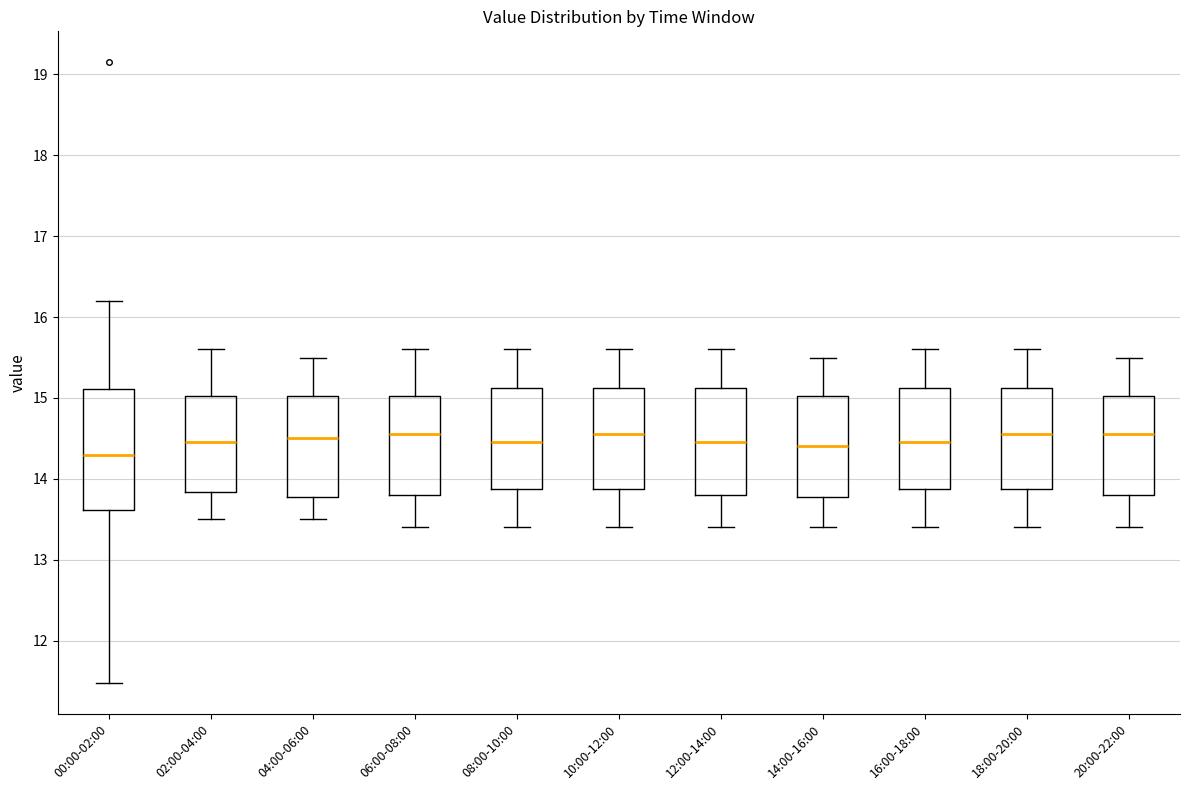

Reading left to right, transcribe this box plot: for each box, give where its median line is, the range the box spans, and where its two whiskers end, as read against the y-axis. The values are not printed on the chart, so give them approximately, as read against the axis.

00:00-02:00: median 14.3, box 13.6 to 15.1, whiskers 11.5 to 16.2
02:00-04:00: median 14.5, box 13.8 to 15.0, whiskers 13.5 to 15.6
04:00-06:00: median 14.5, box 13.8 to 15.0, whiskers 13.5 to 15.5
06:00-08:00: median 14.6, box 13.8 to 15.0, whiskers 13.4 to 15.6
08:00-10:00: median 14.5, box 13.9 to 15.1, whiskers 13.4 to 15.6
10:00-12:00: median 14.6, box 13.9 to 15.1, whiskers 13.4 to 15.6
12:00-14:00: median 14.5, box 13.8 to 15.1, whiskers 13.4 to 15.6
14:00-16:00: median 14.4, box 13.8 to 15.0, whiskers 13.4 to 15.5
16:00-18:00: median 14.5, box 13.9 to 15.1, whiskers 13.4 to 15.6
18:00-20:00: median 14.6, box 13.9 to 15.1, whiskers 13.4 to 15.6
20:00-22:00: median 14.6, box 13.8 to 15.0, whiskers 13.4 to 15.5